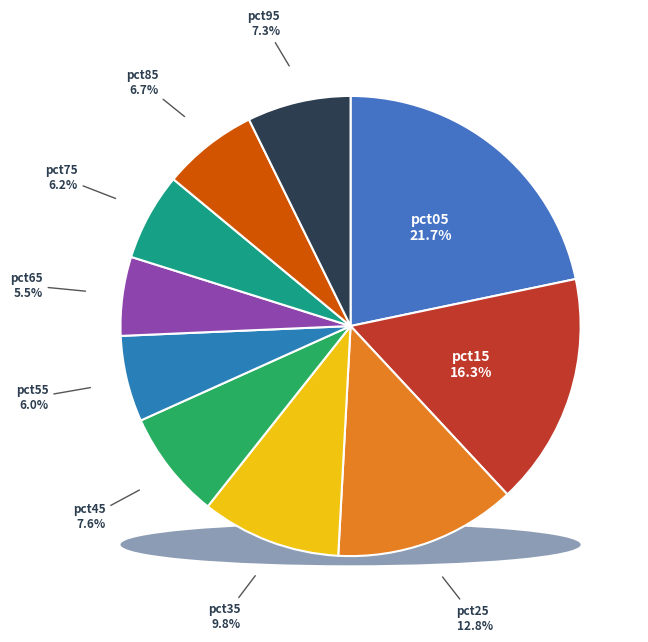

To the nearest percent, what percentage of the pie is pct55?

6%